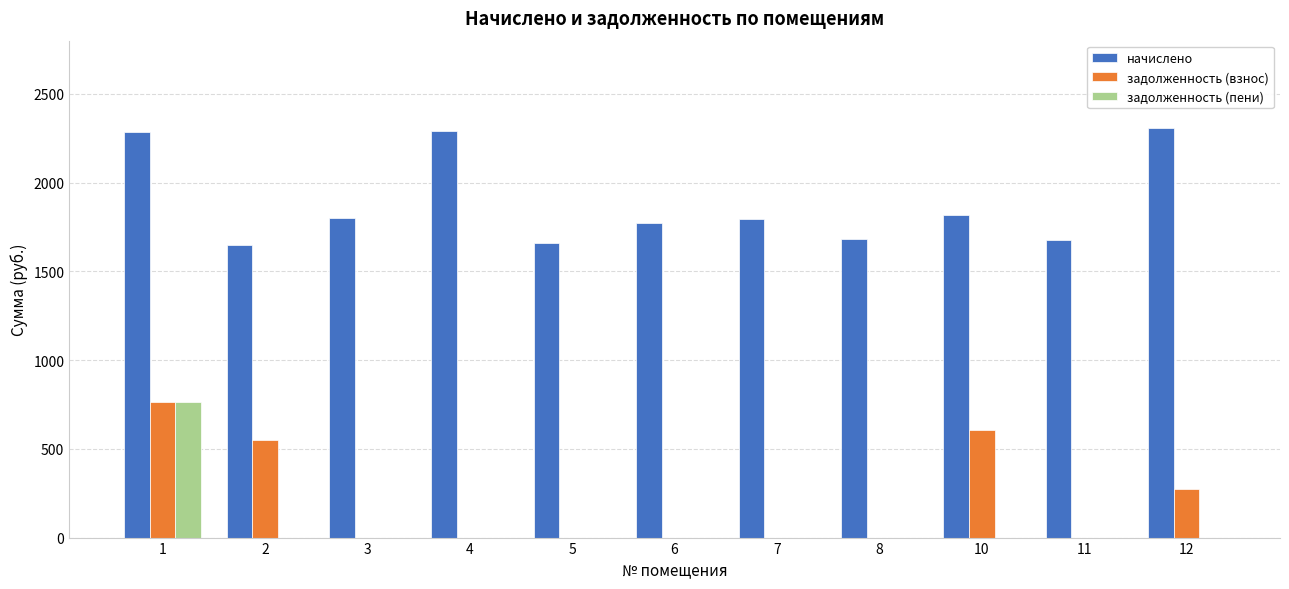

What is the total value across all series at 2?

2199.6